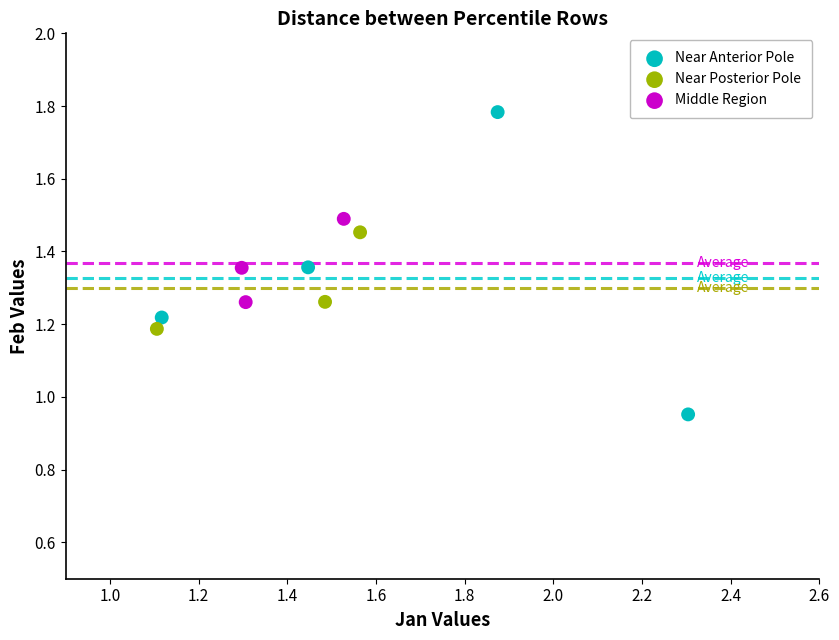

Which series has the largest Y range (max minus min)?

Near Anterior Pole